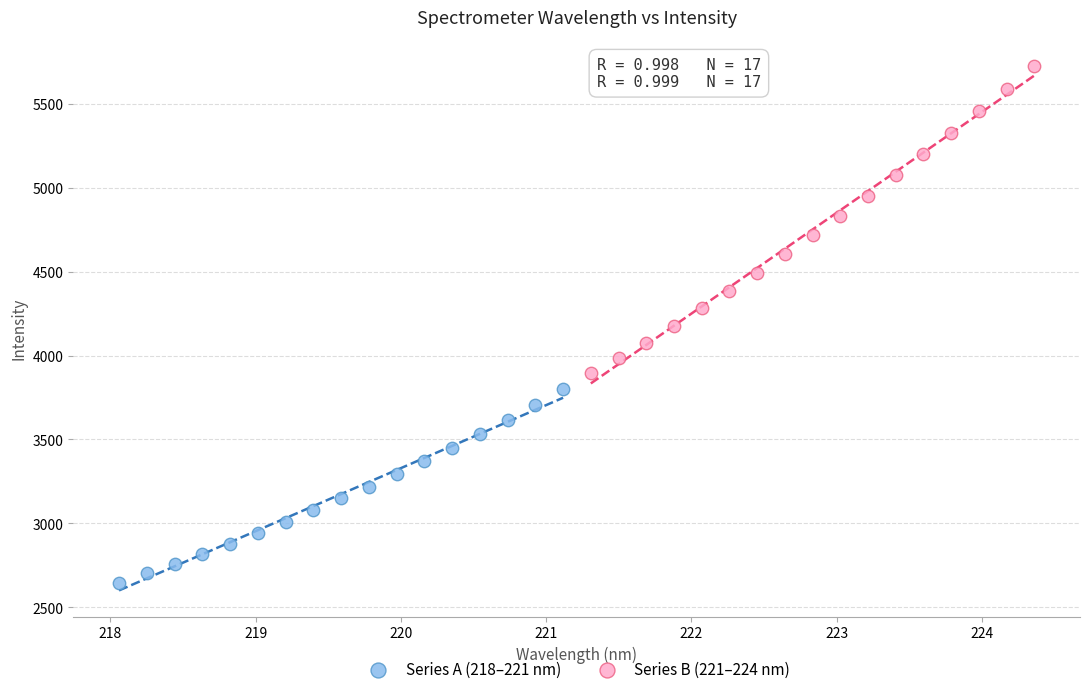

Which series has the widest spread of Y values?

Series B (221–224 nm)